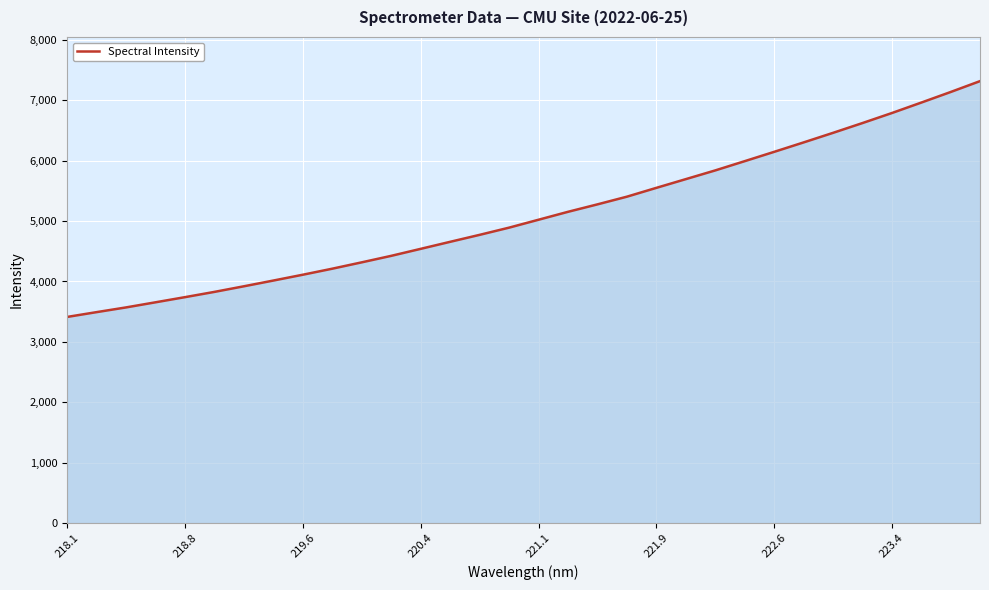

What is the difference between the maximum and minimum values?

3905.4